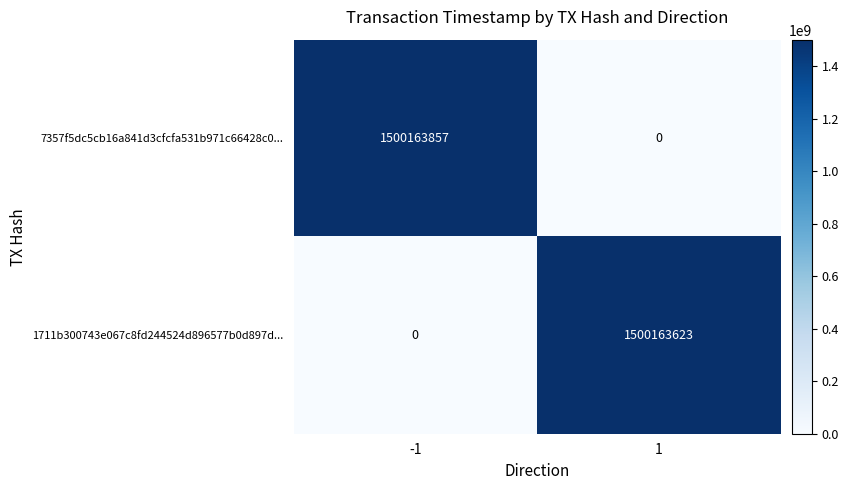

What is the sum of the 7357f5dc5cb16a841d3cfcfa531b971c66428c0... values at -1 and 1?

1500163857